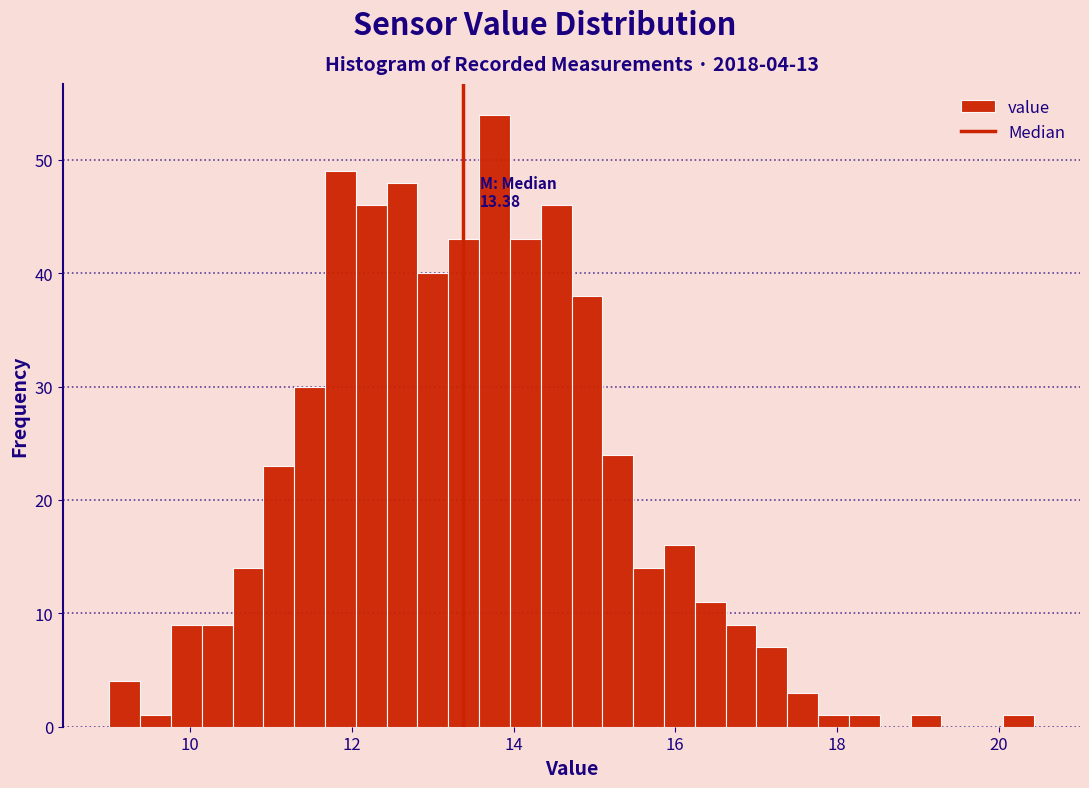

Around what value on the x-axis is the tallest bar? Give the approximate position of its centre, as read against the axis.

13.8